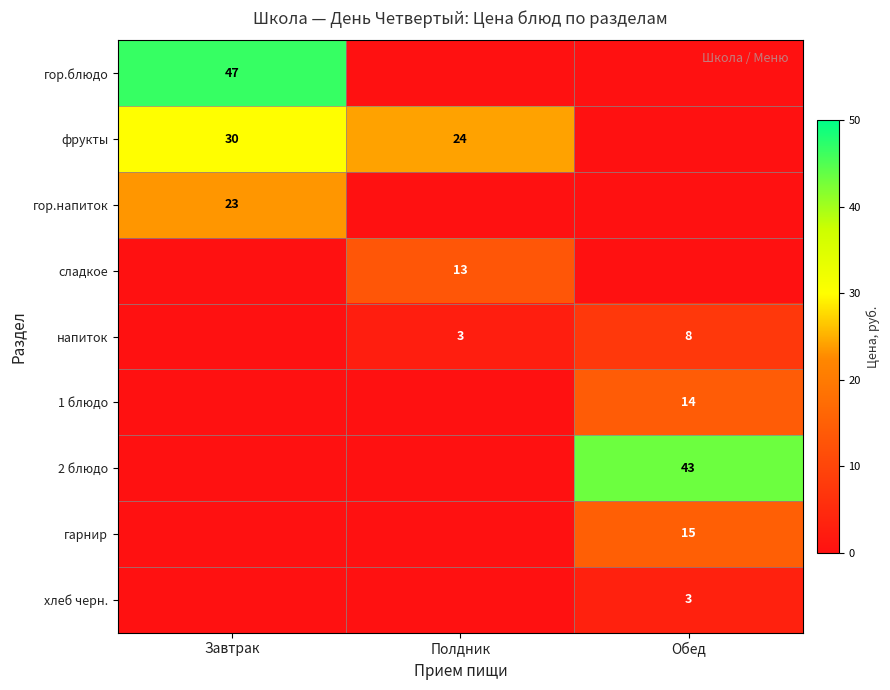

How many values in the напиток series exceed 2?

2